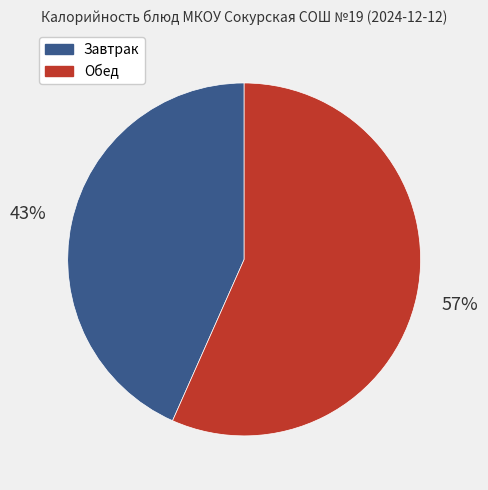

To the nearest percent, what is the combined percentage of Обед and Завтрак?

100%